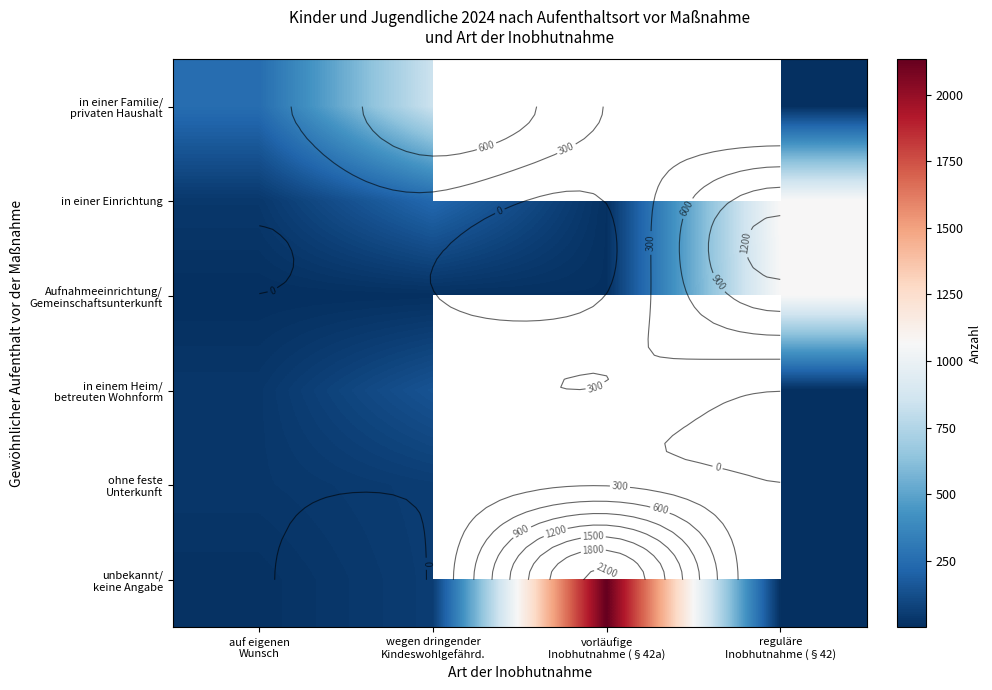

Which series has the largest total across all categories?

unbekannt/ keine Angabe